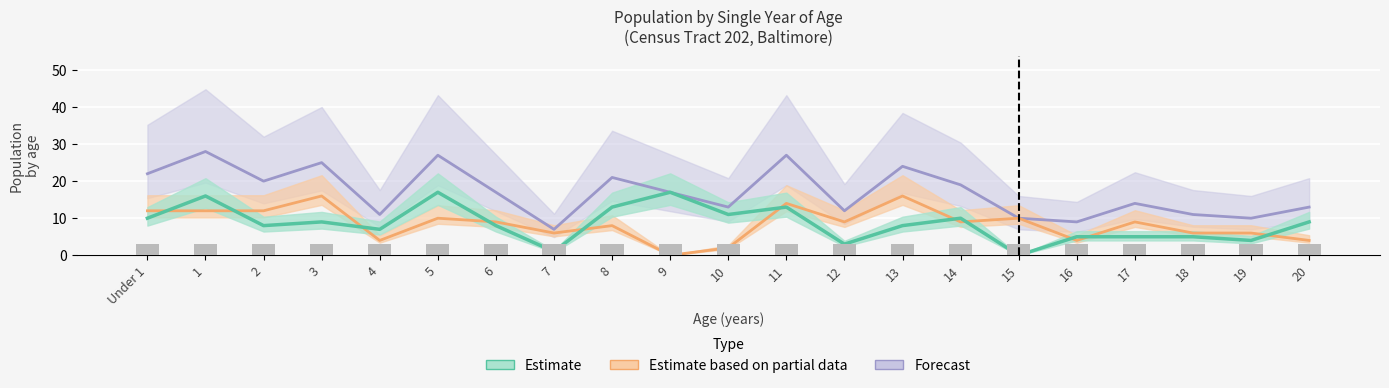

At which category is the sum across all series the highest?

1